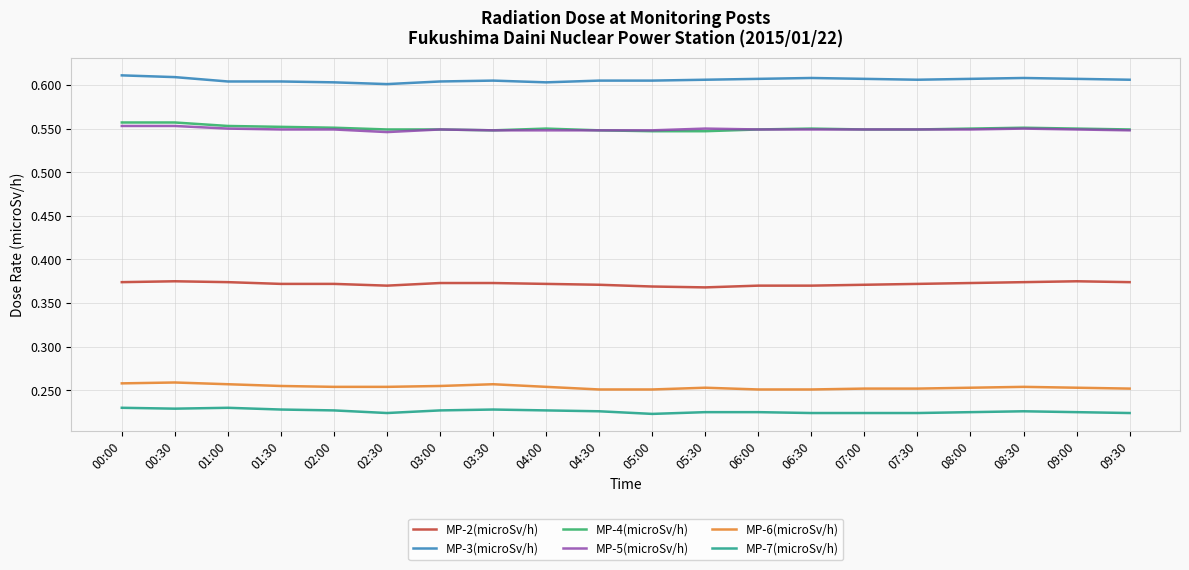

True or false: MP-2(microSv/h) and MP-4(microSv/h) intersect in this chart.

False